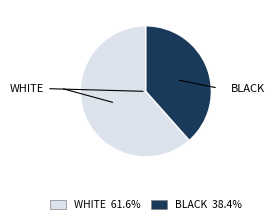

Is there any slice that represents more than half of the pie?

Yes